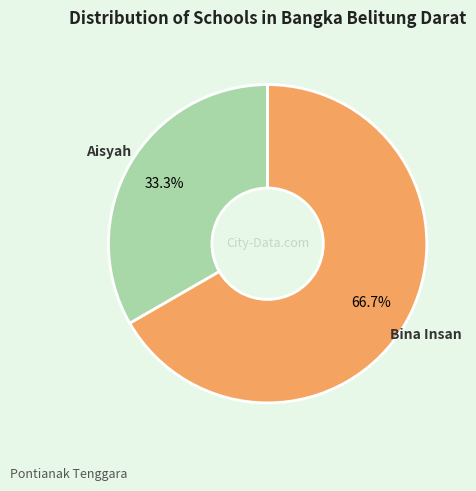

Which has a higher value, Aisyah or Bina Insan?

Bina Insan